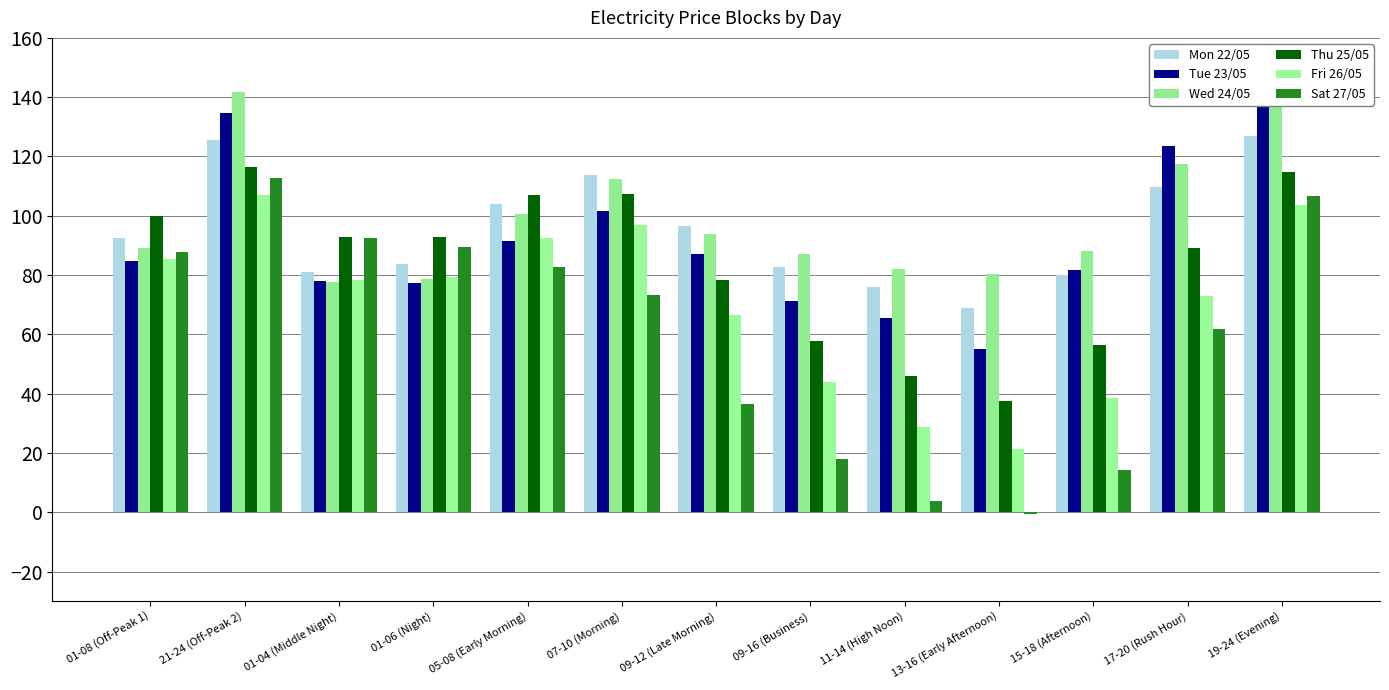

What is the lowest value of the Mon 22/05 series?

69.0